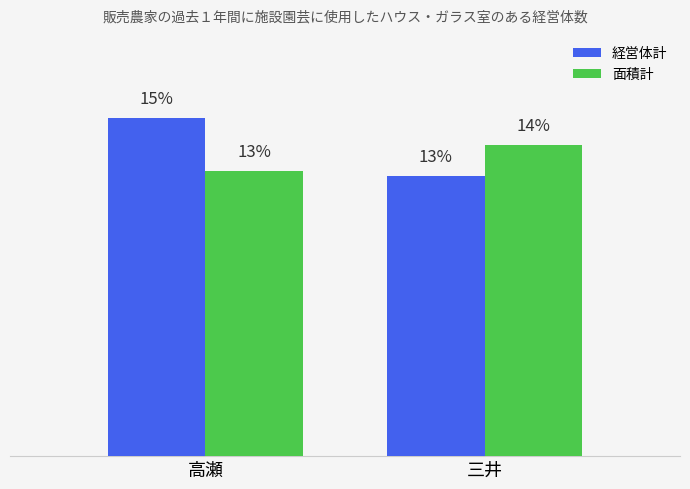

Rank the series at 高瀬 from highest to lowest value.

経営体計, 面積計